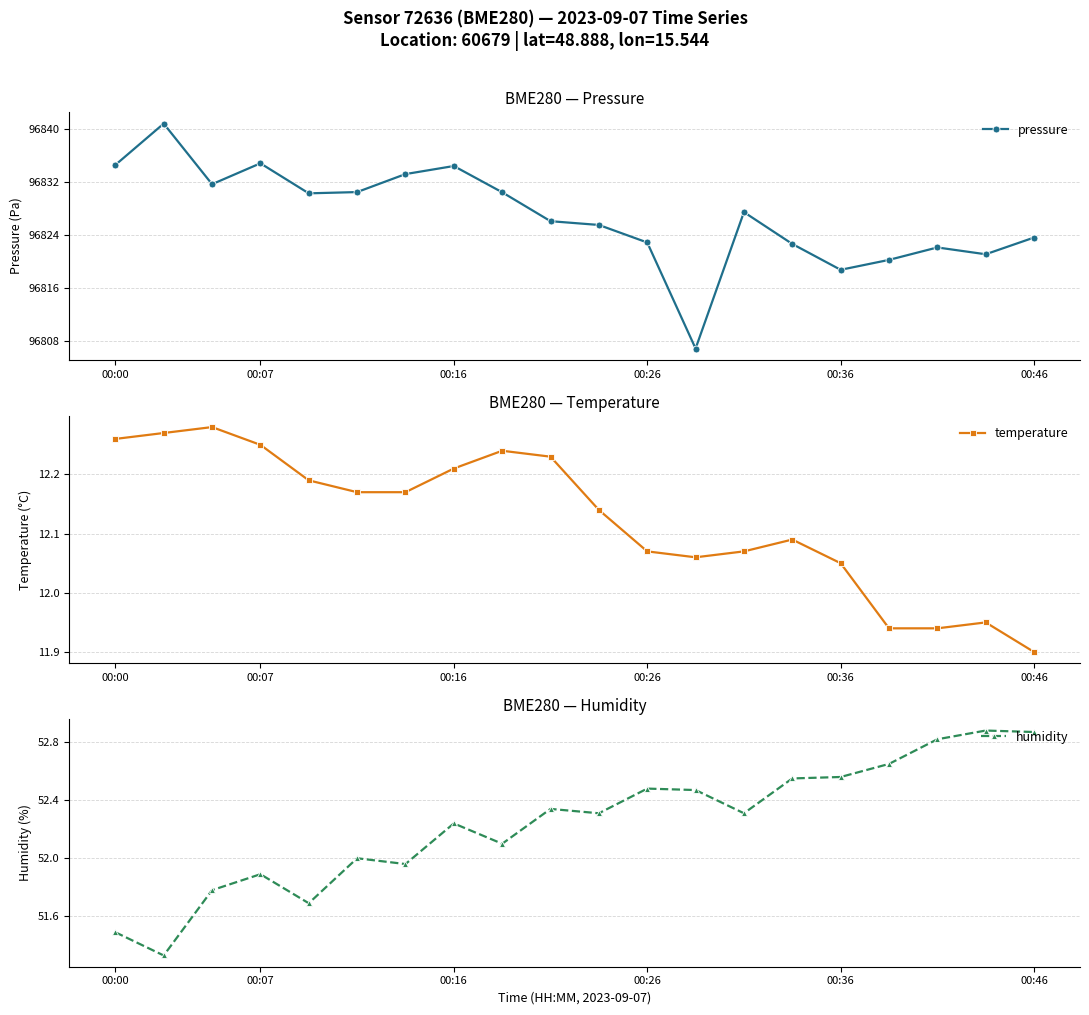

Where does the pressure series first go above 96827?

00:00